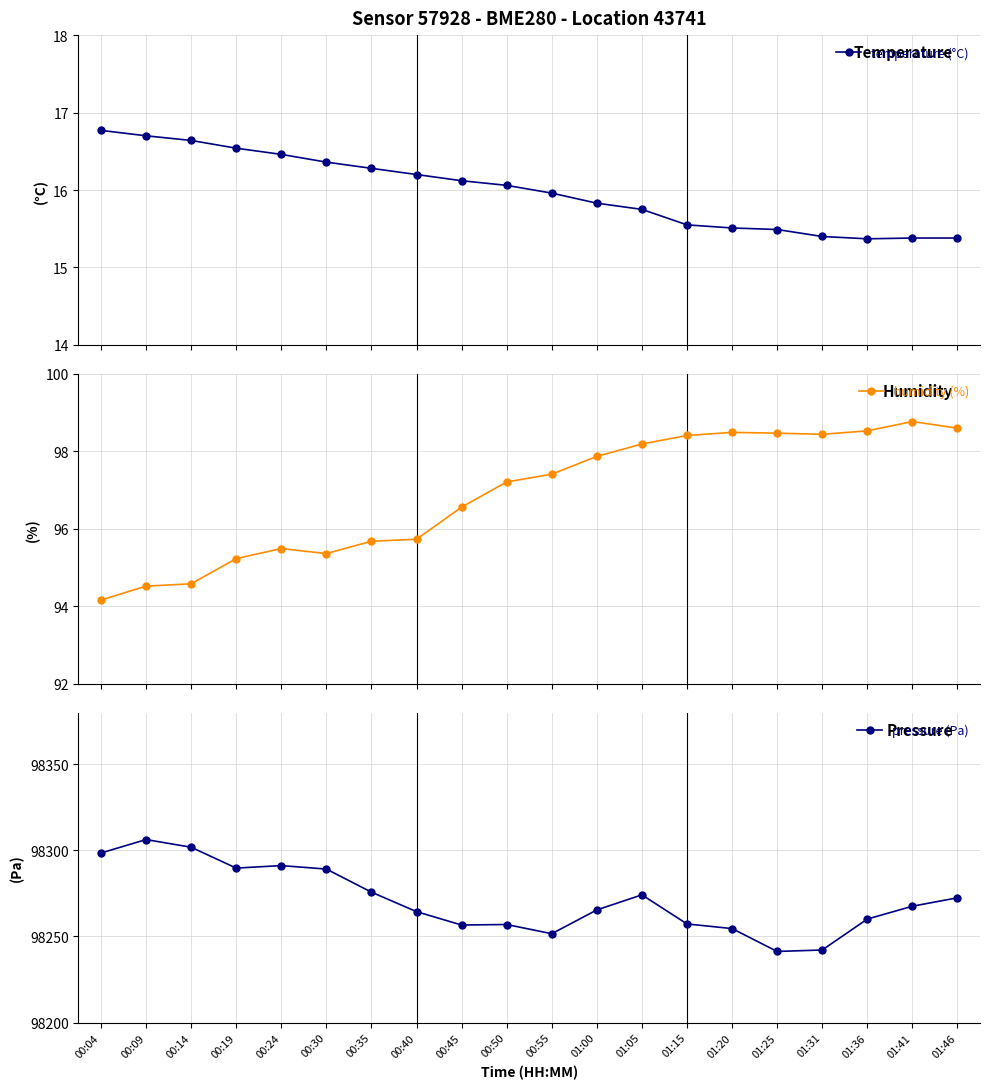

Which category has the lowest value in the temperature (°C) series?

01:36